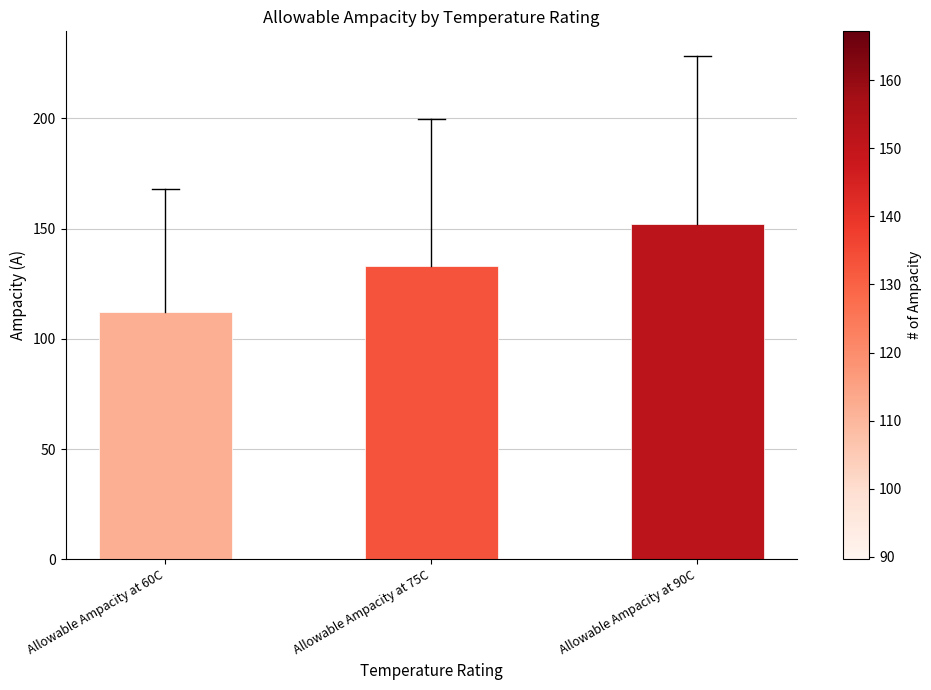

Reading left to right, what are all the values shown in this chart?

112	133	152